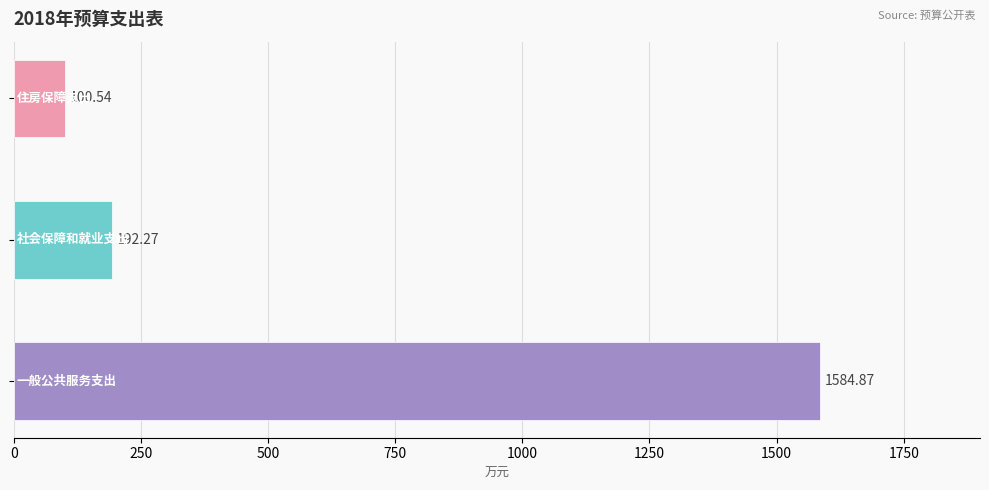

What is the average value?

625.9